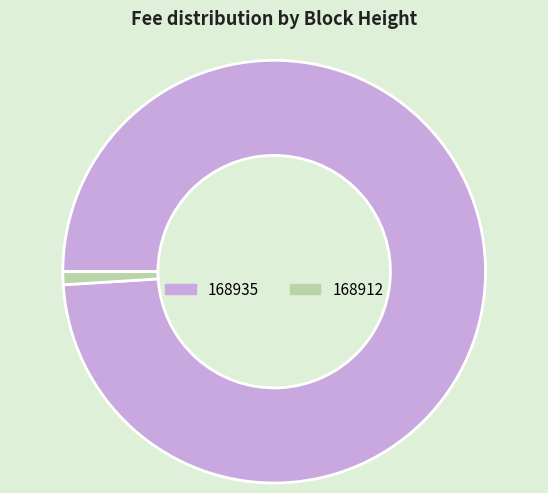

True or false: 168912 accounts for 1% of the total.

True